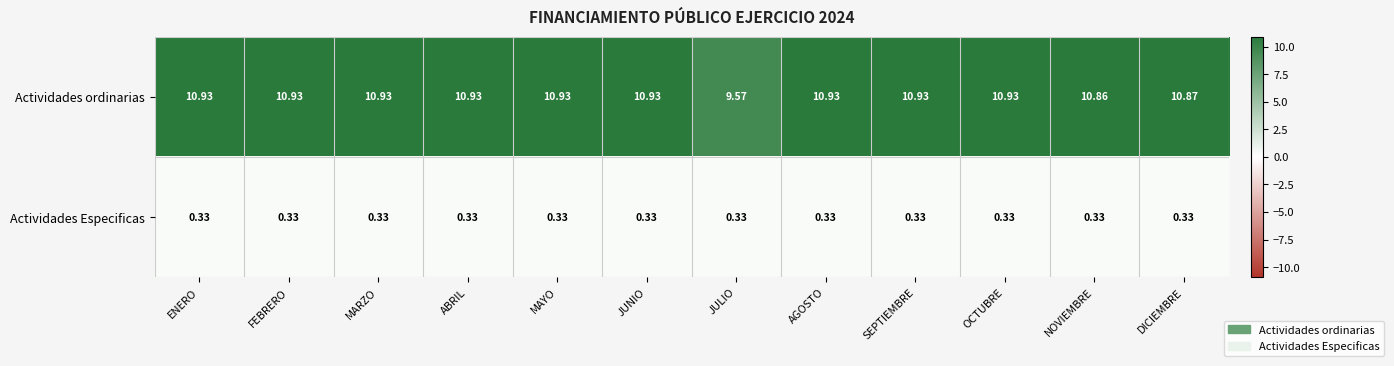

At which label does Actividades ordinarias first exceed 10?

ENERO